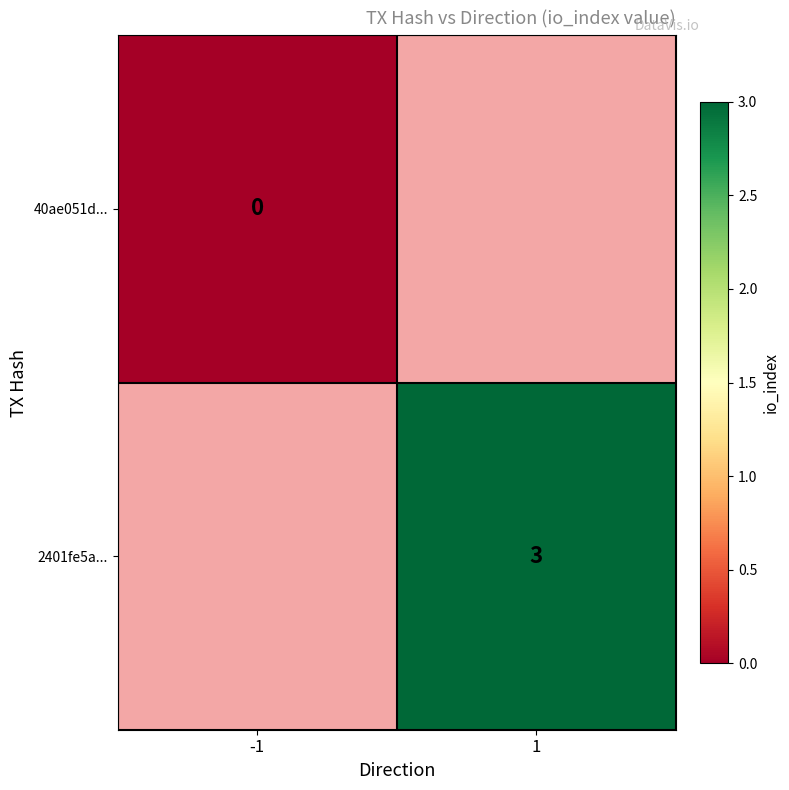

True or false: 2401fe5a... has a value of 4.7 at 1.

False